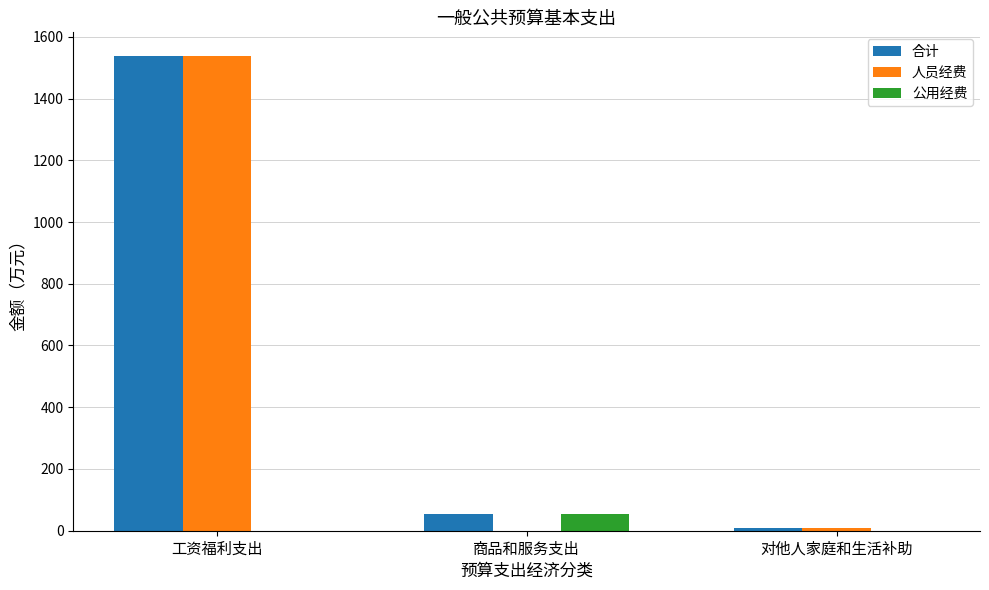

What are all the series names shown in the legend?

合计, 人员经费, 公用经费